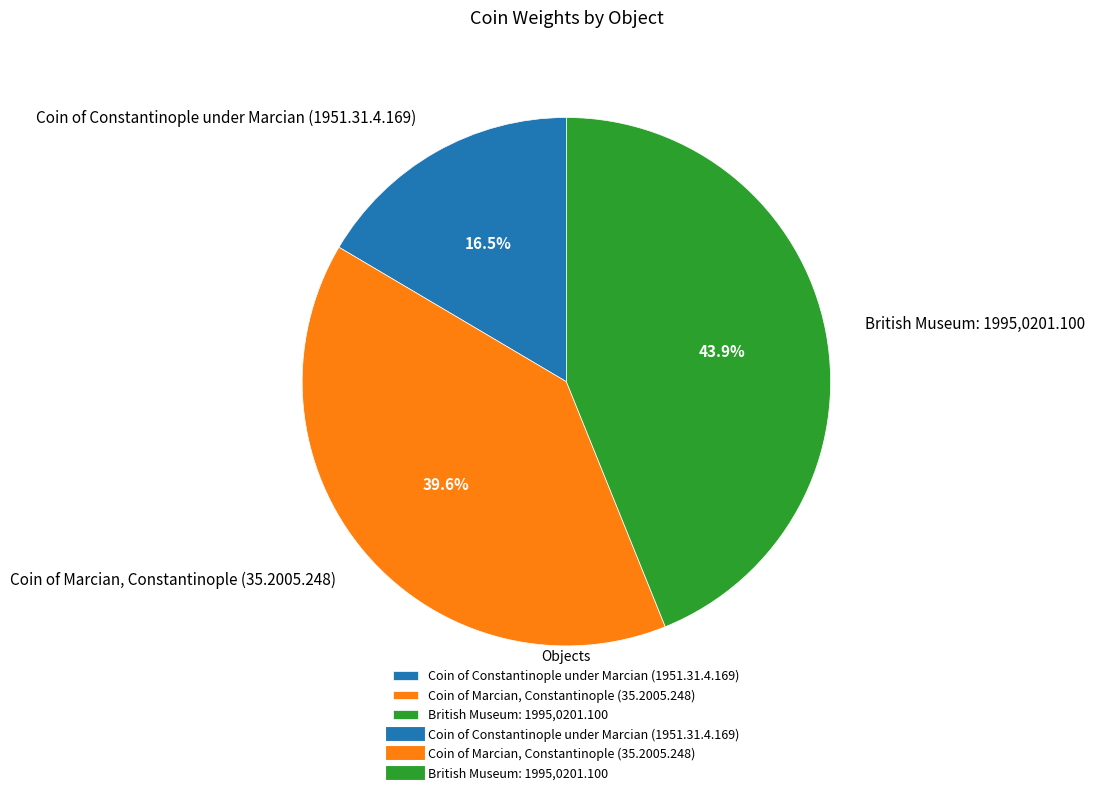

Combined, what portion of the pie is Coin of Marcian, Constantinople (35.2005.248) and British Museum: 1995,0201.100?

83.5%